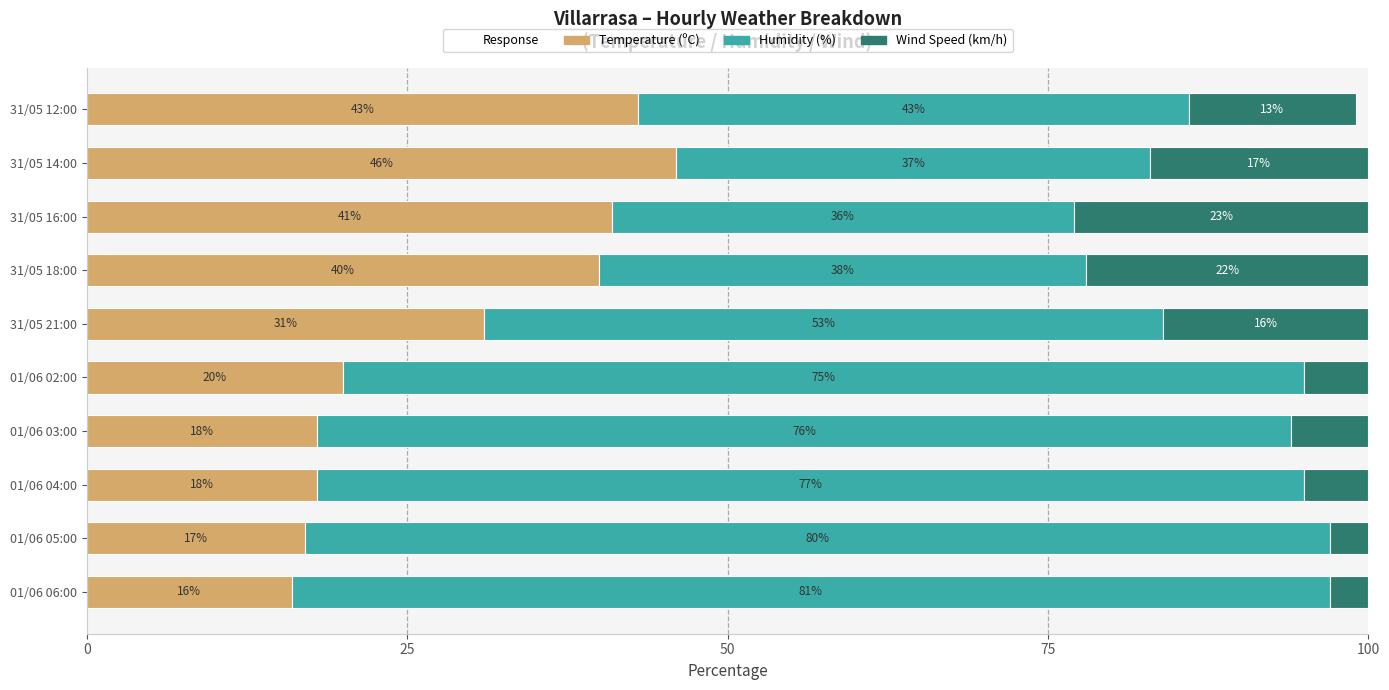

At which label is Temperature (ºC) closest to 31?

31/05 21:00